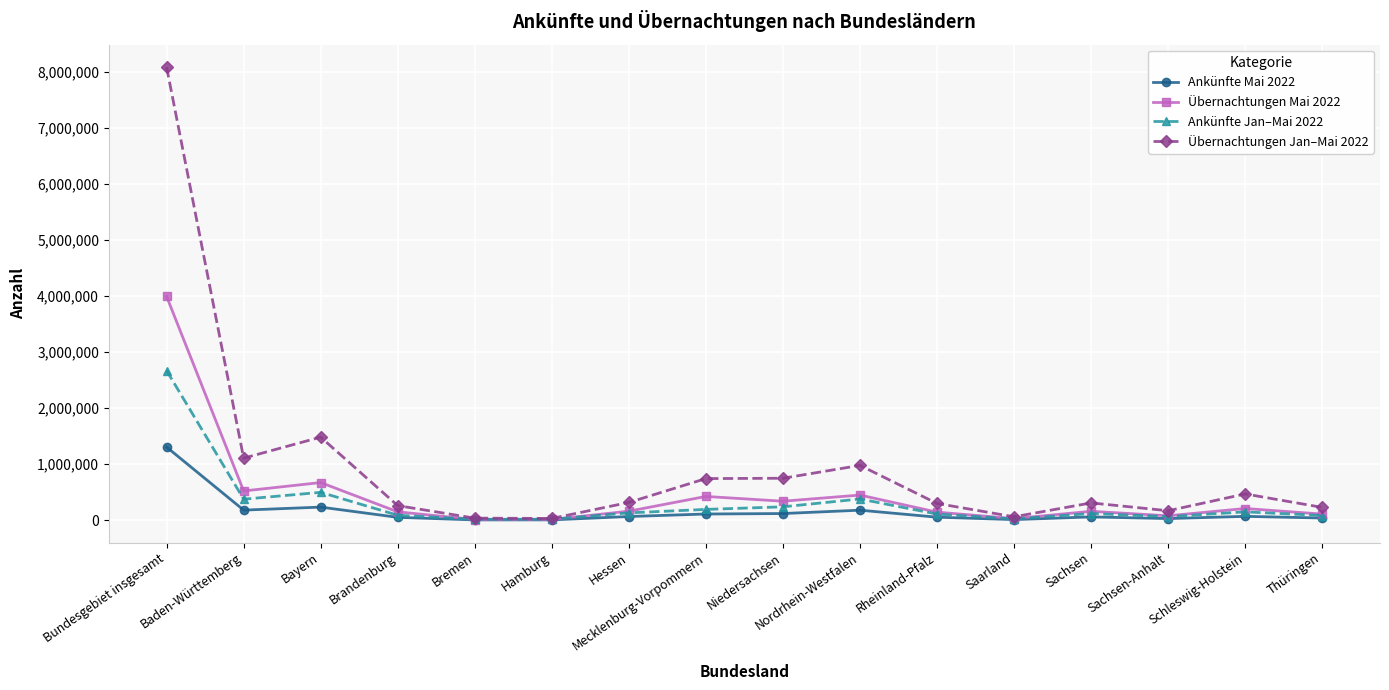

Does the chart have visible grid lines?

Yes